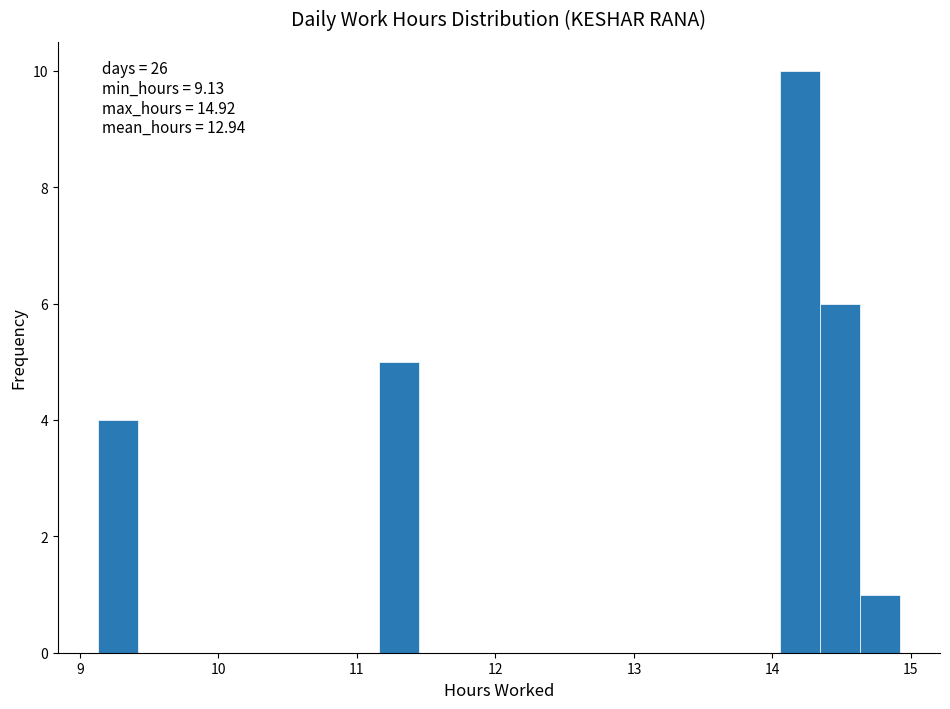

Around what value on the x-axis is the tallest bar? Give the approximate position of its centre, as read against the axis.

14.2